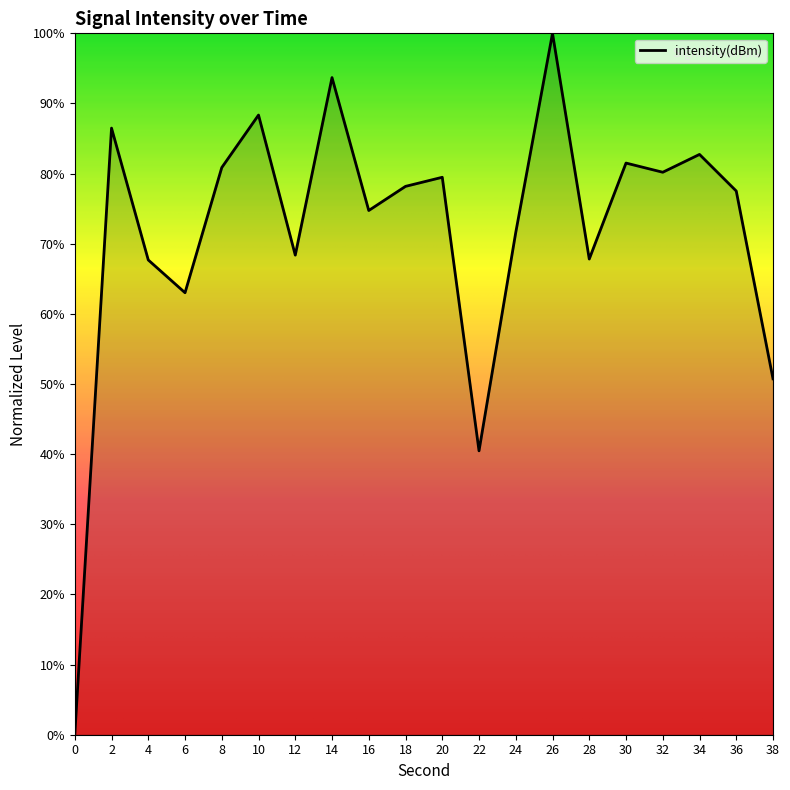

How many interior local valleys (lower than both neighbors) does the data have?

6